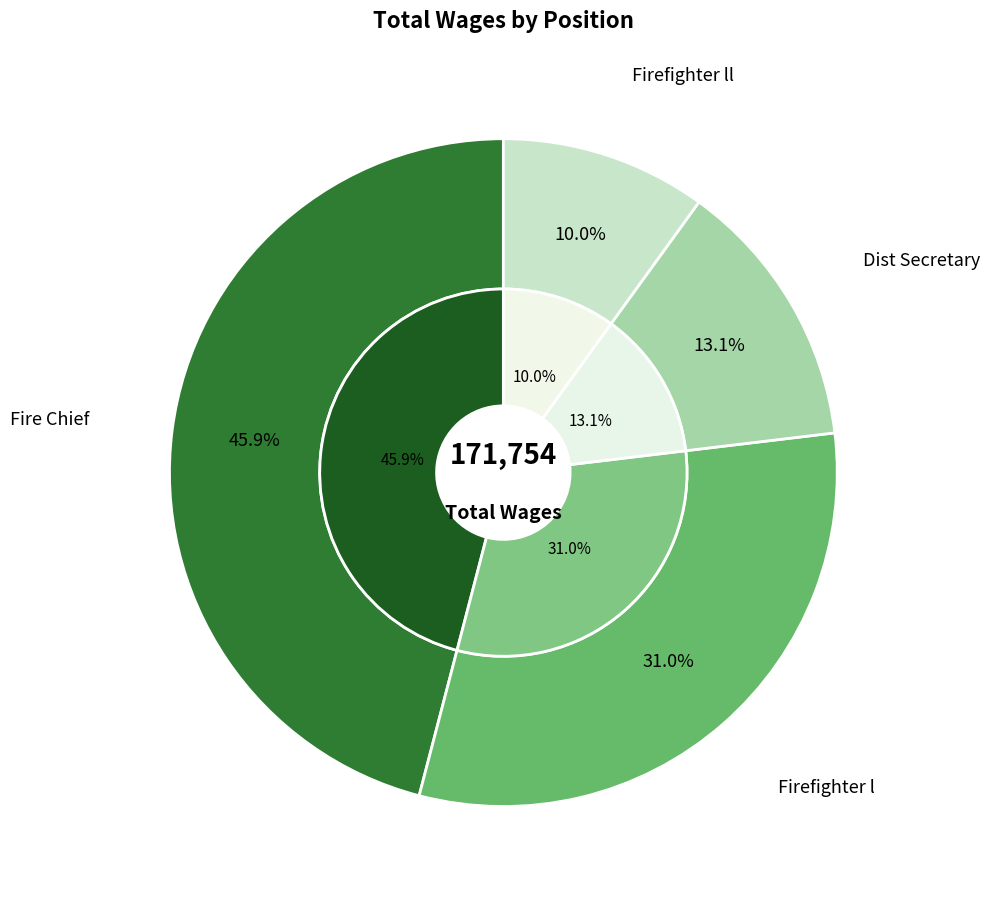

Count the number of slices in the pie.

4